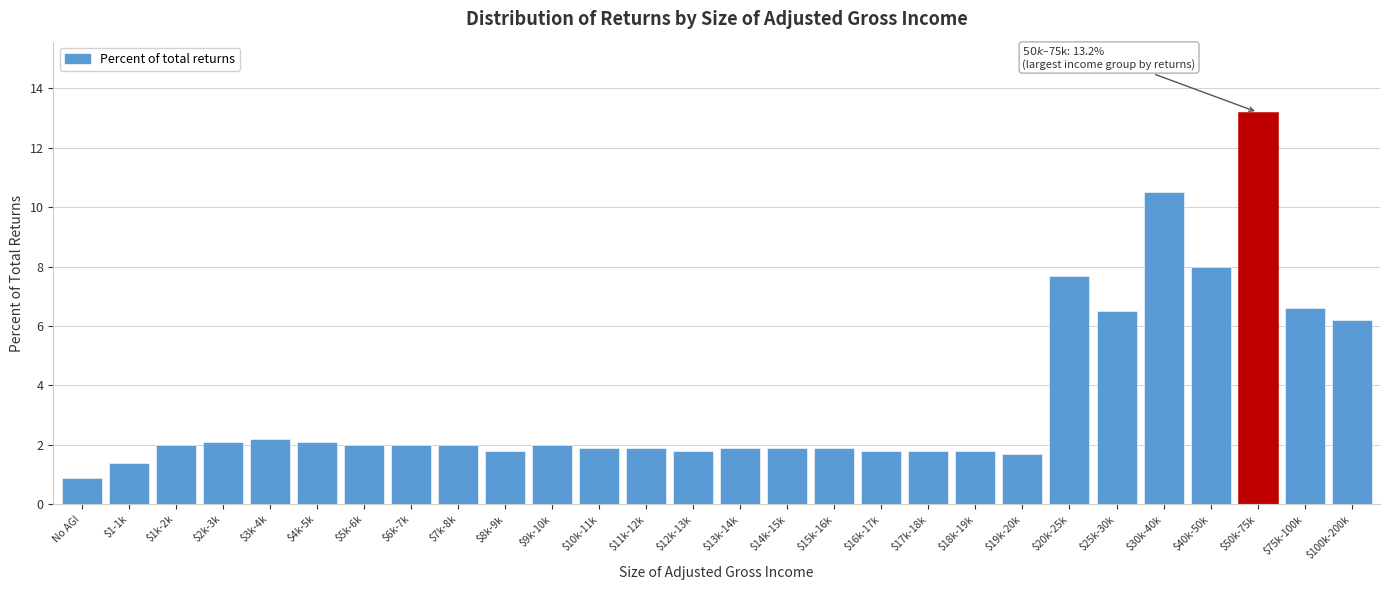

Reading right to left, transcribe all the data shown in this chart.

6.2	6.6	13.2	8.0	10.5	6.5	7.7	1.7	1.8	1.8	1.8	1.9	1.9	1.9	1.8	1.9	1.9	2.0	1.8	2.0	2.0	2.0	2.1	2.2	2.1	2.0	1.4	0.9